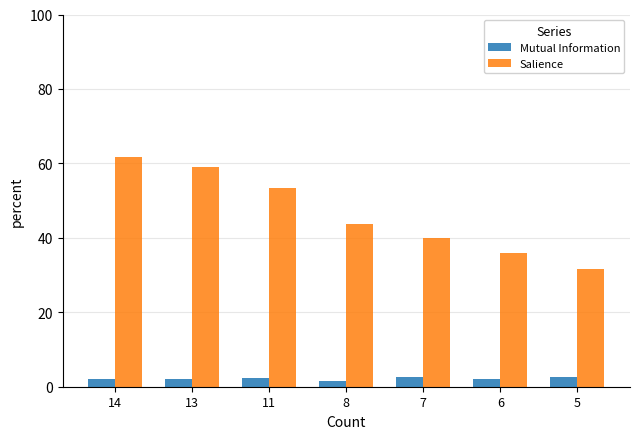

What is the sum of all Salience values?

325.3